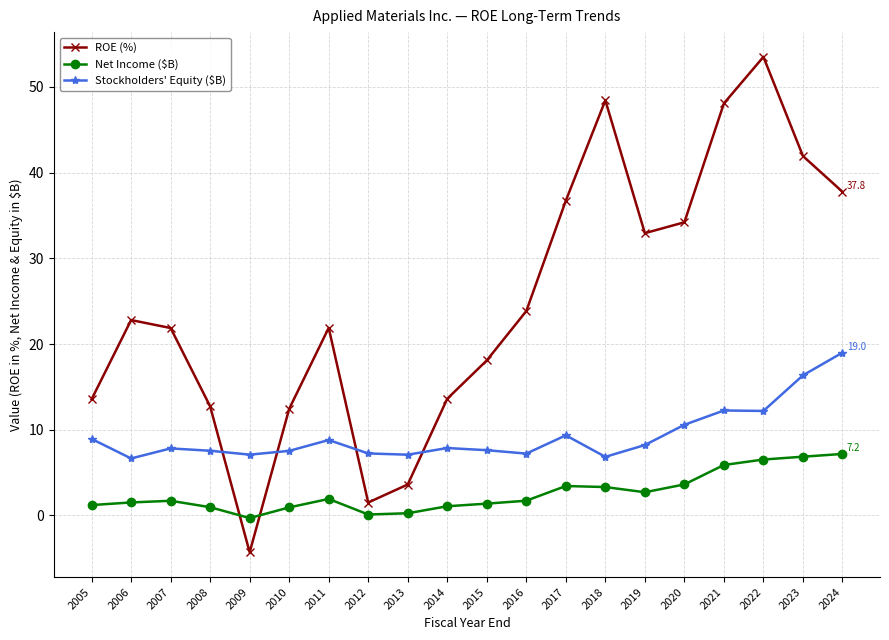

How many interior local valleys does the ROE (%) series have?

3